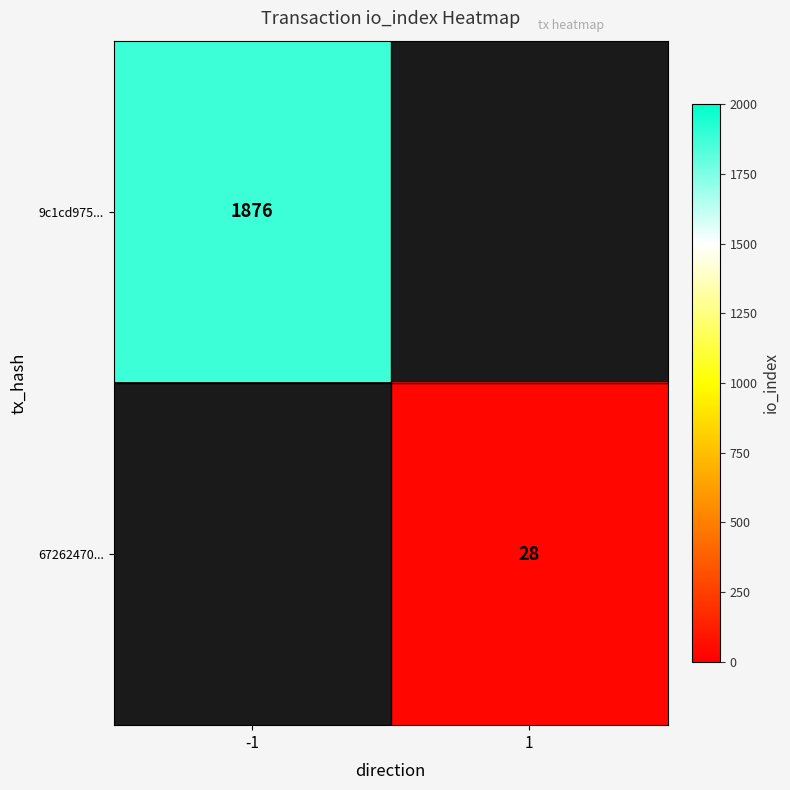

Is it true that 9c1cd975... equals 3233 at -1?

False